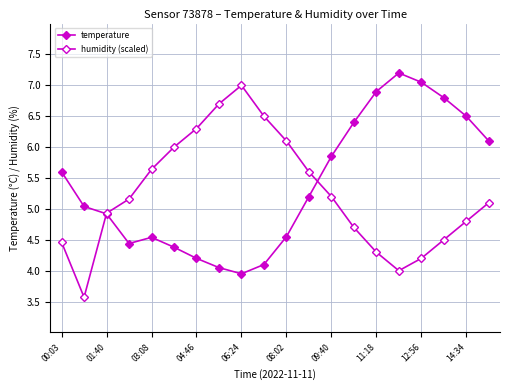

Does the chart have visible grid lines?

Yes